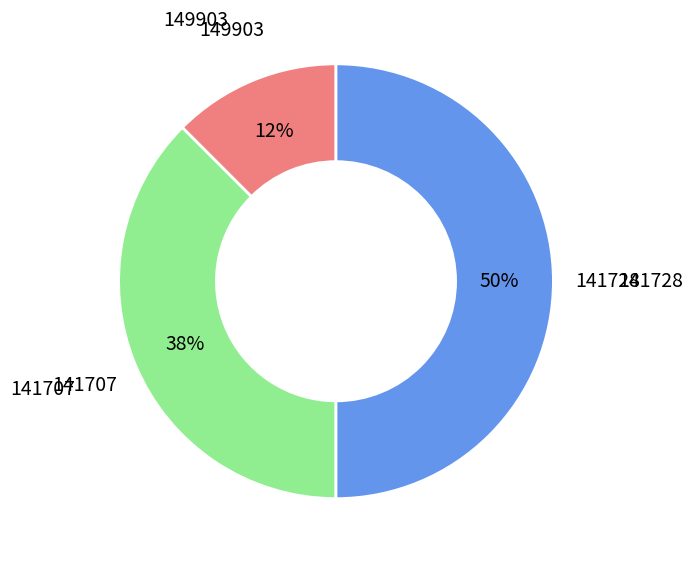

Which has a higher value, 141728 or 149903?

141728